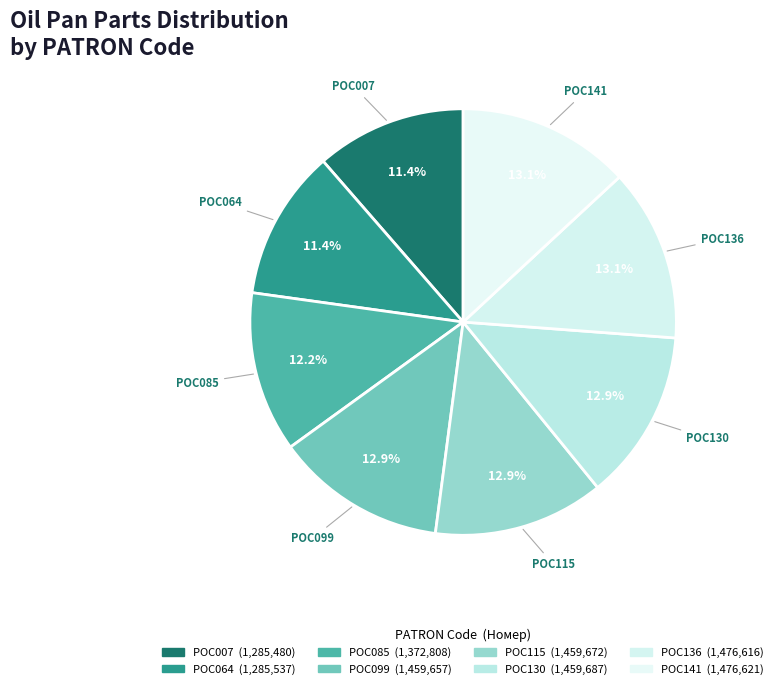

How many segments does this pie chart have?

8